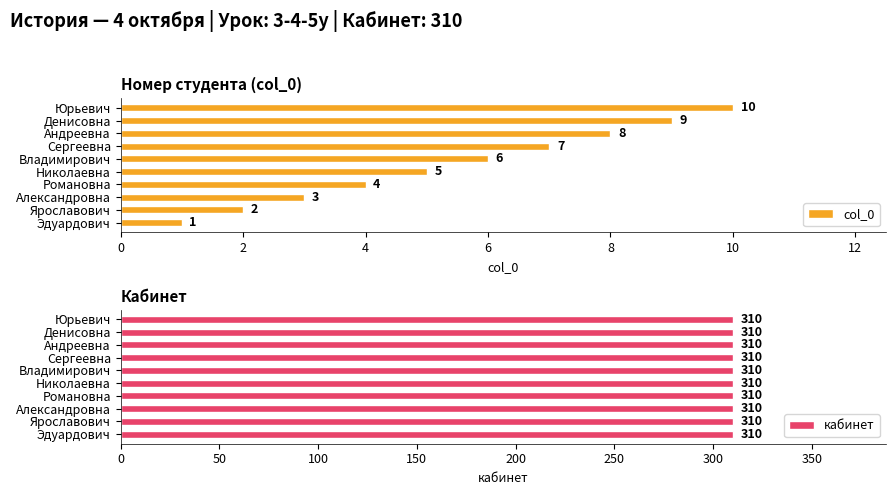

Is it true that col_0 equals 13 at Юрьевич?

False